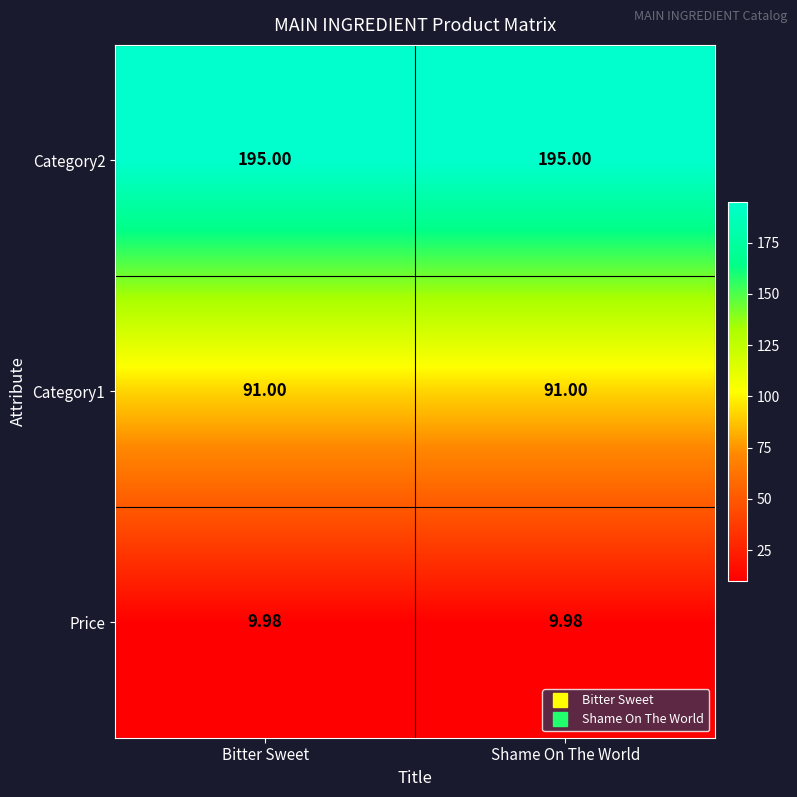

Is the value of Category2 at Shame On The World greater than the value of Price at Bitter Sweet?

Yes